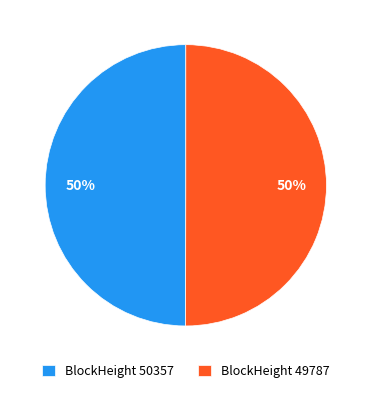

What is the ratio of the value at BlockHeight 50357 to the value at BlockHeight 49787?

1.0